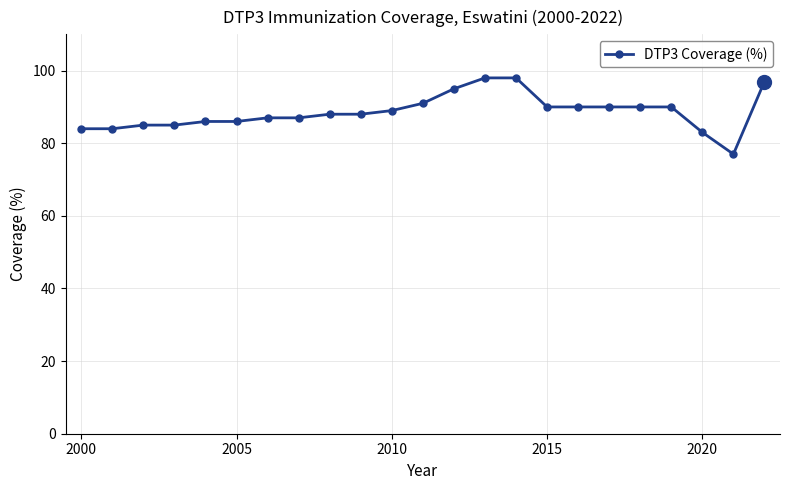

What is the value of the 19th point from the left?

90